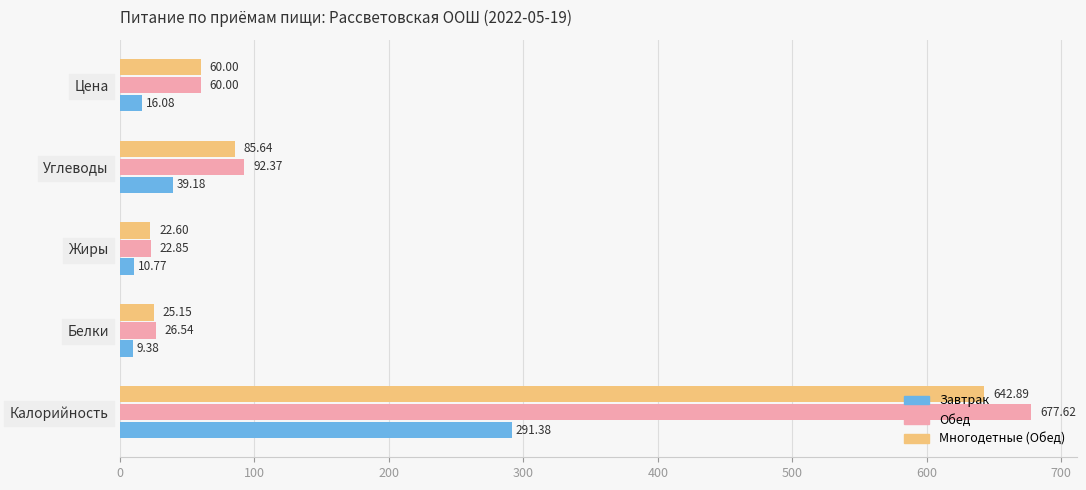

Which series changed the most between Калорийность and Белки?

Обед